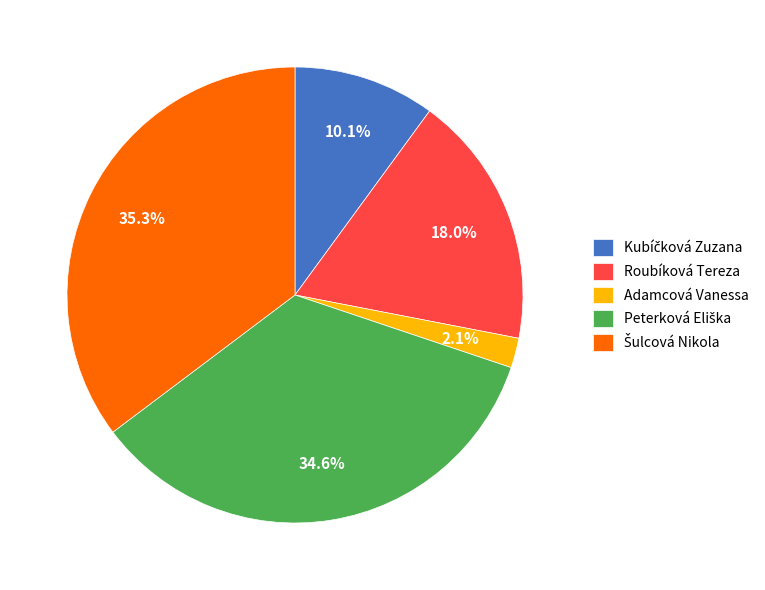

To the nearest percent, what is the difference between the largest and smallest slice percentages?

33%